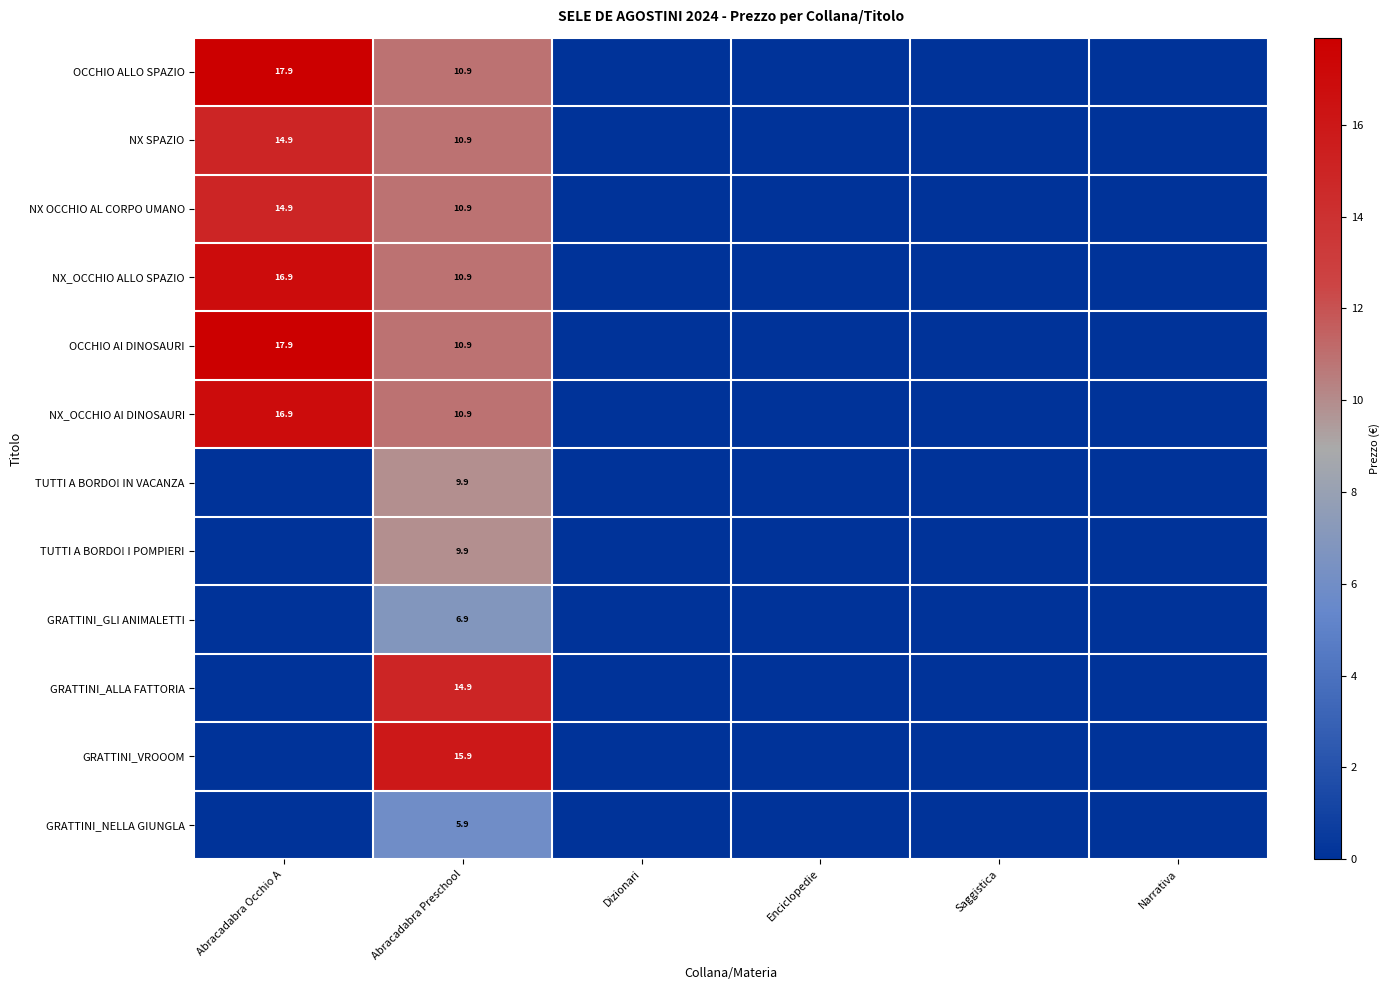

The GRATTINI_ALLA FATTORIA series shows 14.9 at Abracadabra Preschool. True or false?

True